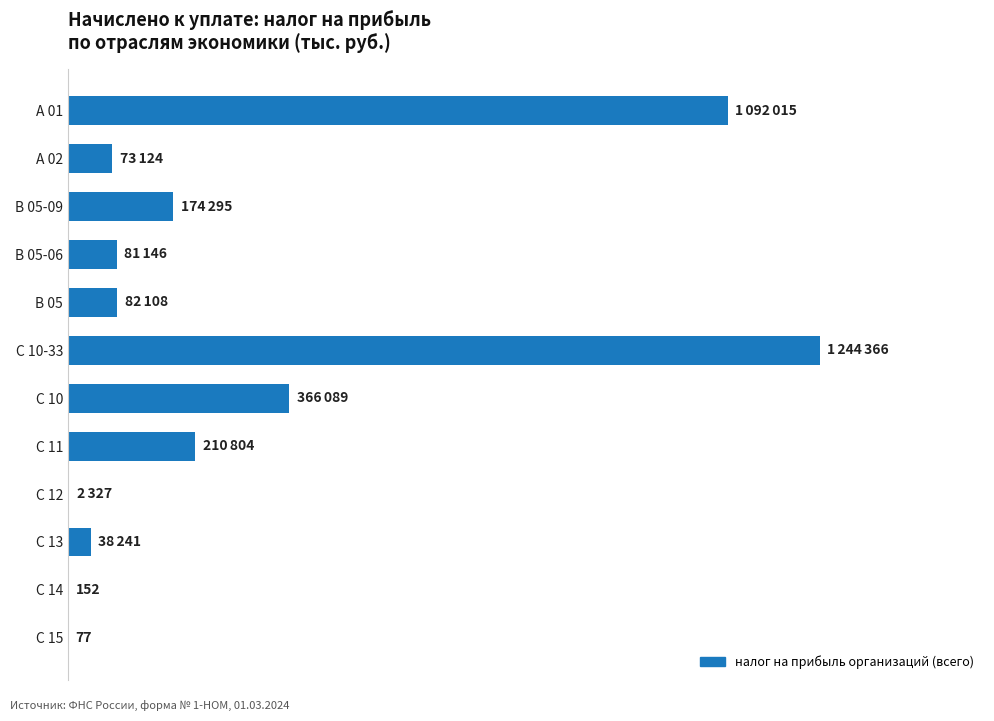

What is the average value?

280395